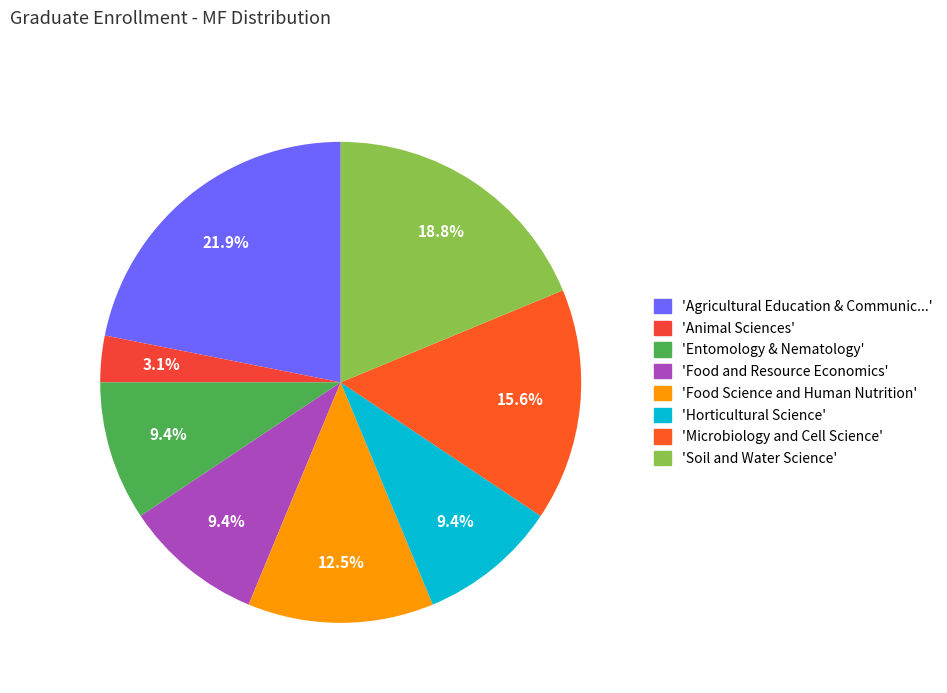

How many segments does this pie chart have?

8